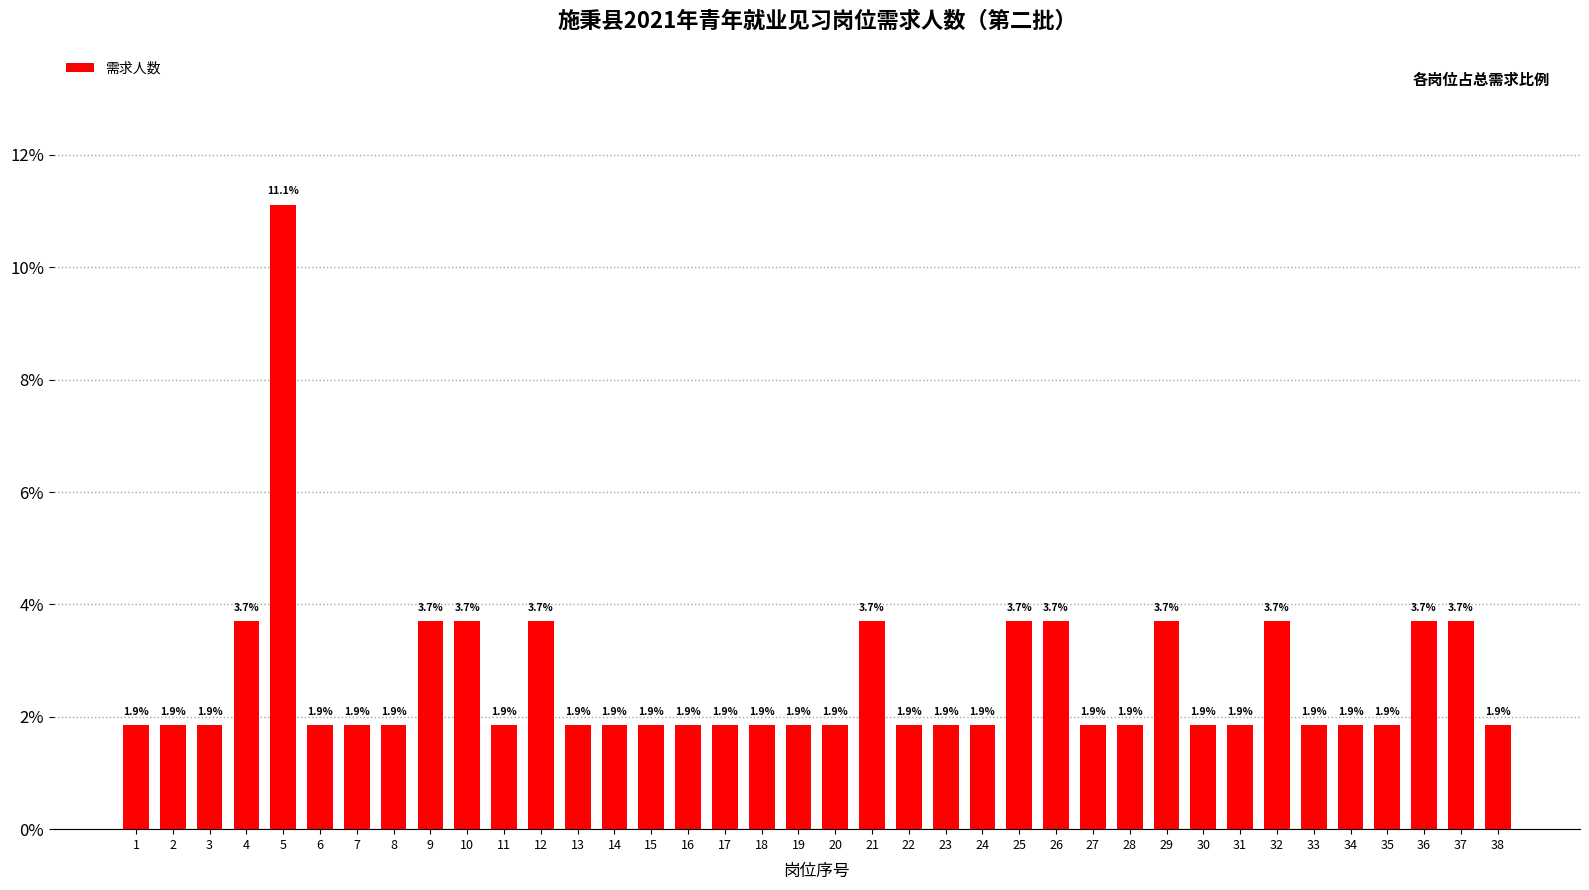

What is the difference between the maximum and minimum values?

9.3